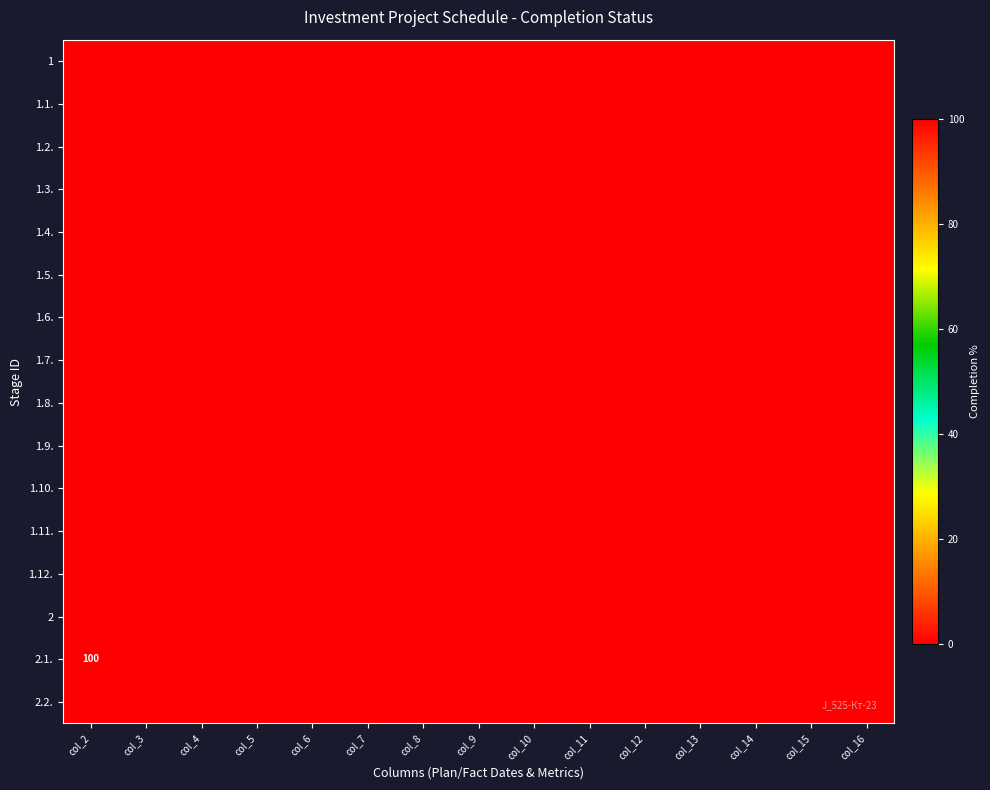

At how many categories does at least one series exceed 96?

1